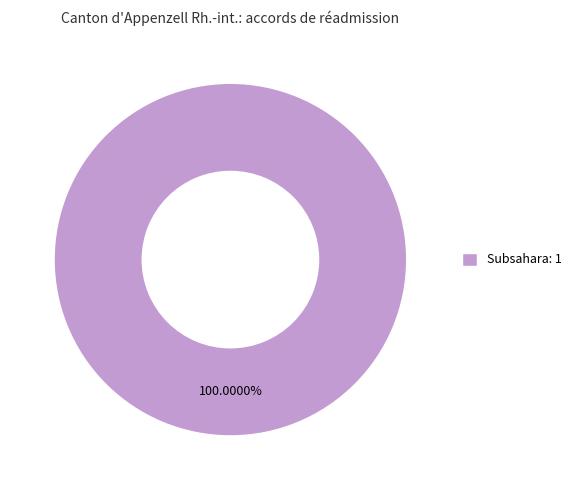

Which category accounts for the majority?

Subsahara: 1